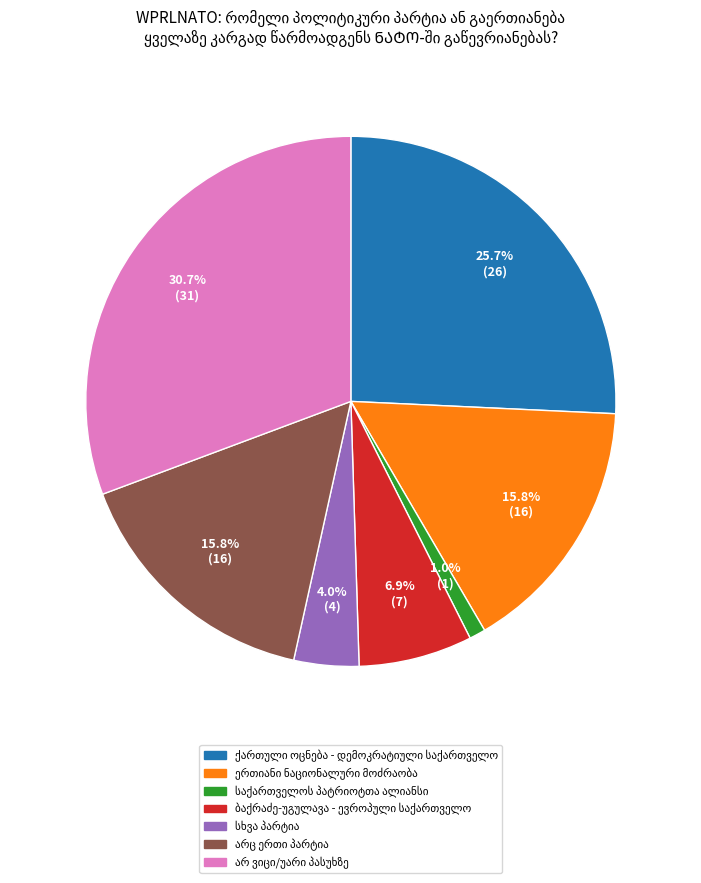

What percentage is the სხვა პარტია slice, to the nearest percent?

4%